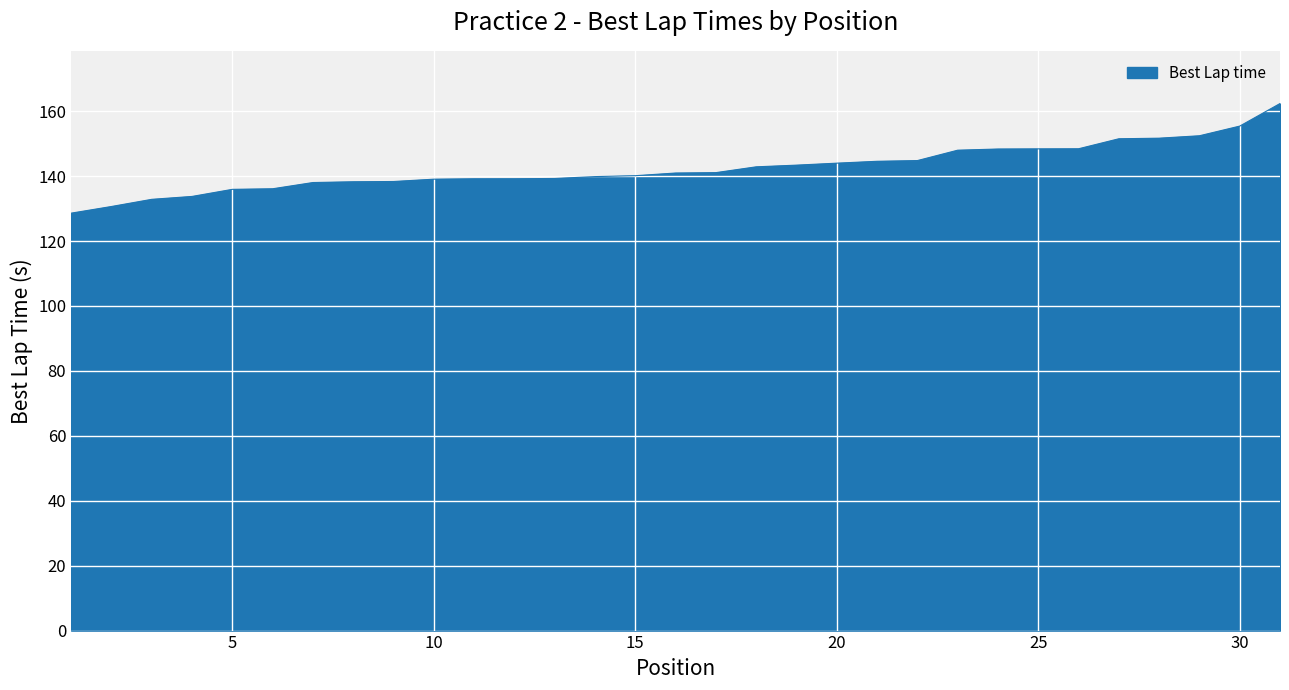

What is the smallest value displayed?

128.6